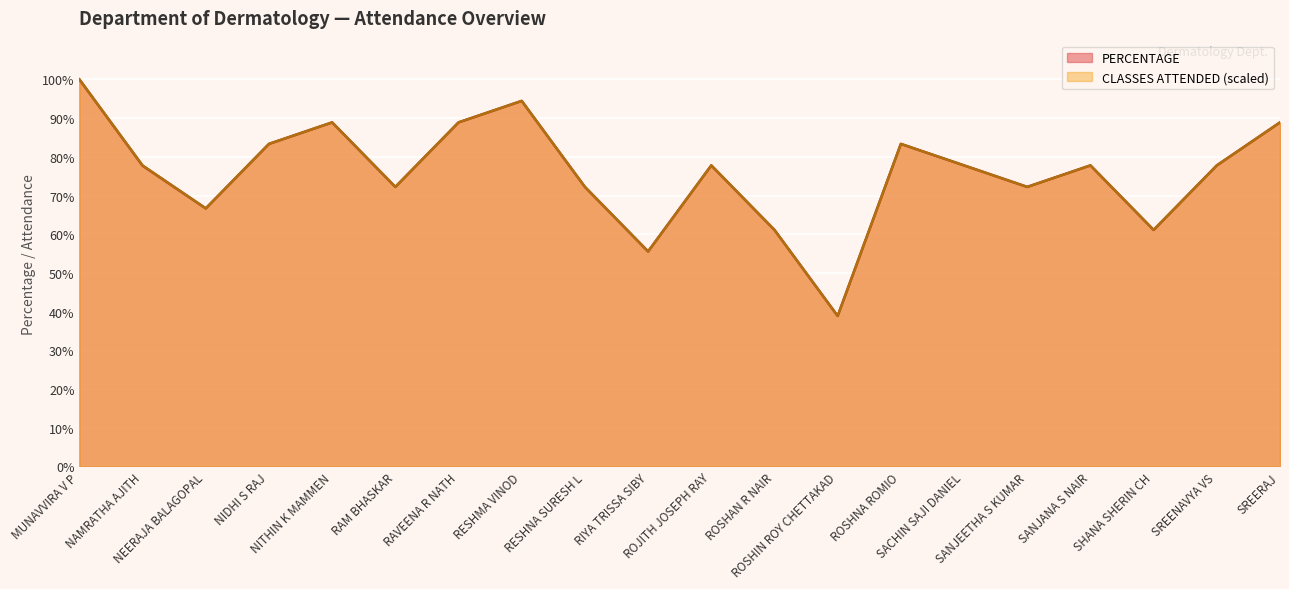

Reading left to right, what are all the values shown in this chart?

PERCENTAGE: 100.0	77.7	66.7	83.3	88.9	72.2	88.9	94.4	72.2	55.5	77.8	61.1	38.9	83.3	77.8	72.2	77.8	61.1	77.8	88.9
CLASSES ATTENDED: 100.0	77.8	66.7	83.3	88.9	72.2	88.9	94.4	72.2	55.6	77.8	61.1	38.9	83.3	77.8	72.2	77.8	61.1	77.8	88.9